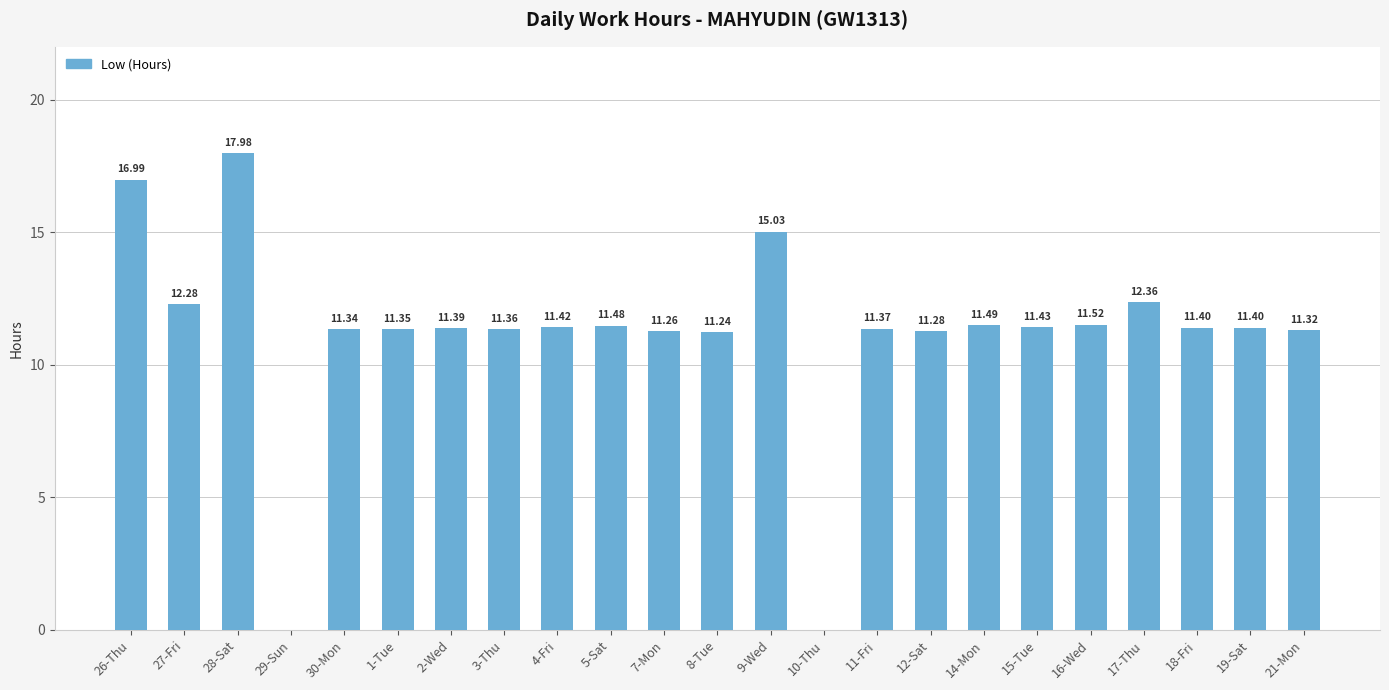

What is the change in value from 28-Sat to 19-Sat?

-6.6